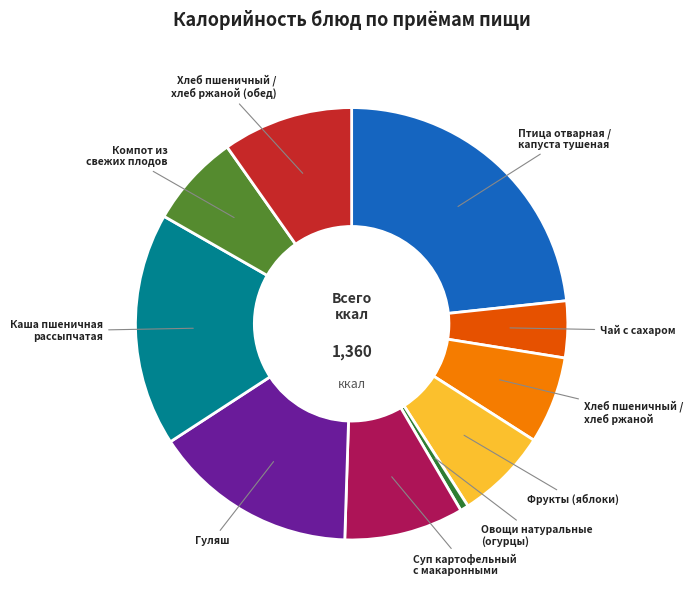

Approximately how many times larger is the value at Каша пшеничная рассыпчатая compared to Суп картофельный с макаронными?

2.0